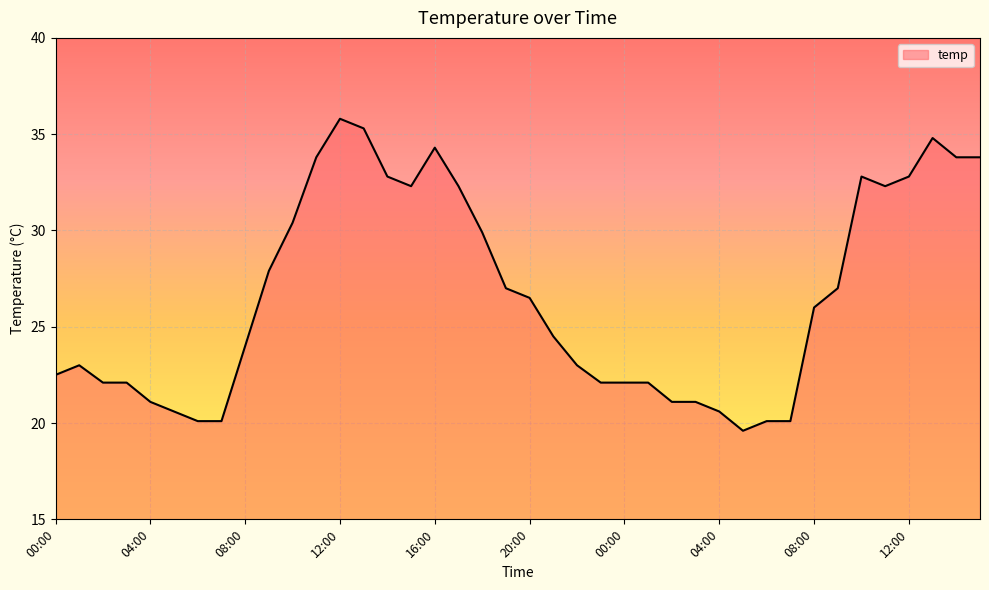

Reading right to left, extract all data points from this chart.

33.8	33.8	34.8	32.8	32.3	32.8	27.0	26.0	20.1	20.1	19.6	20.6	21.1	21.1	22.1	22.1	22.1	23.0	24.5	26.5	27.0	29.9	32.3	34.3	32.3	32.8	35.3	35.8	33.8	30.4	27.9	24.0	20.1	20.1	20.6	21.1	22.1	22.1	23.0	22.5